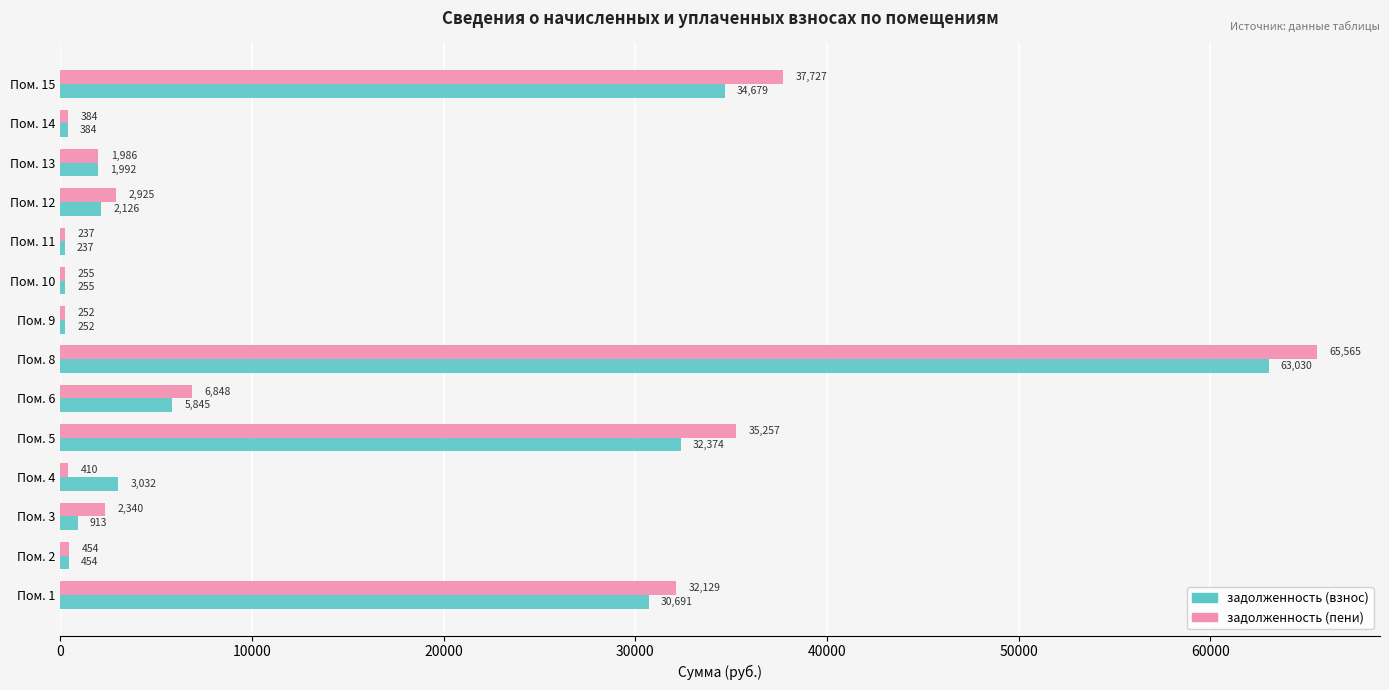

Read the задолженность (пени) value at Пом. 8.

65564.9